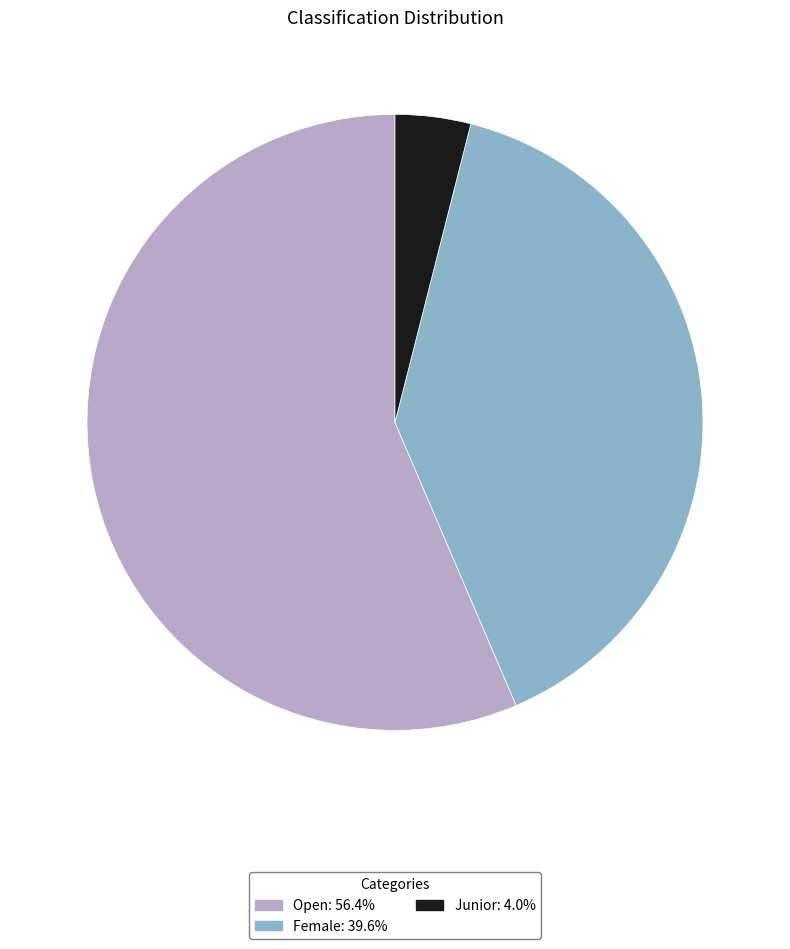

Which slice represents more than half of the pie?

Open